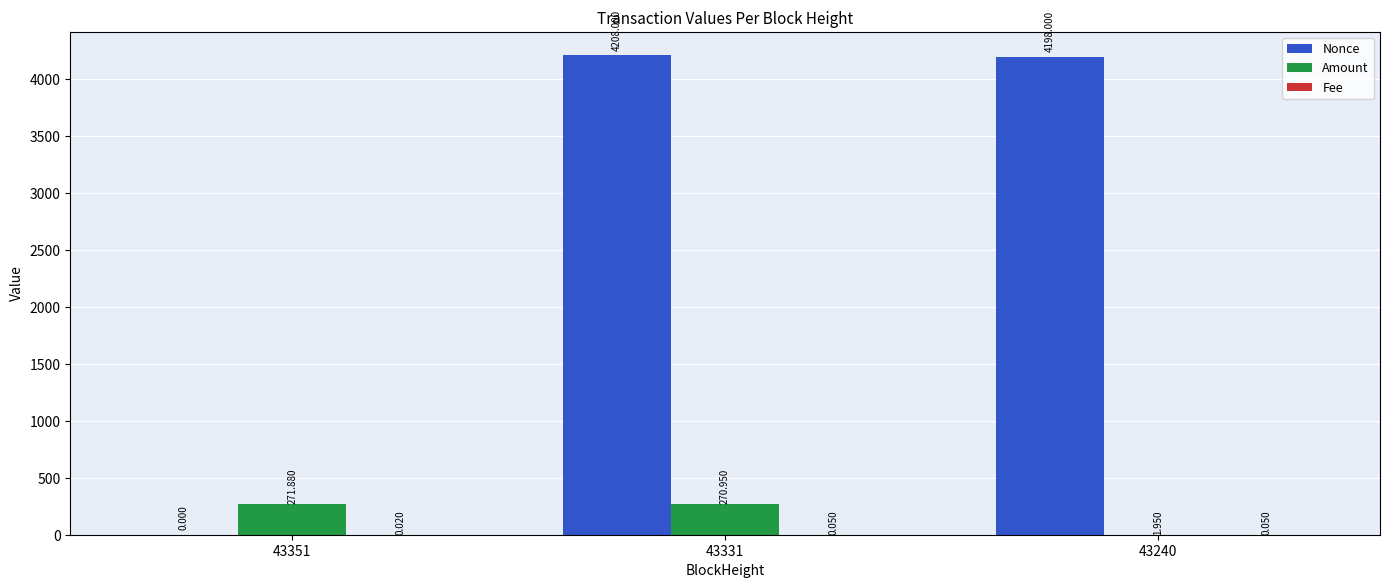

What is the sum of all Amount values?

544.8